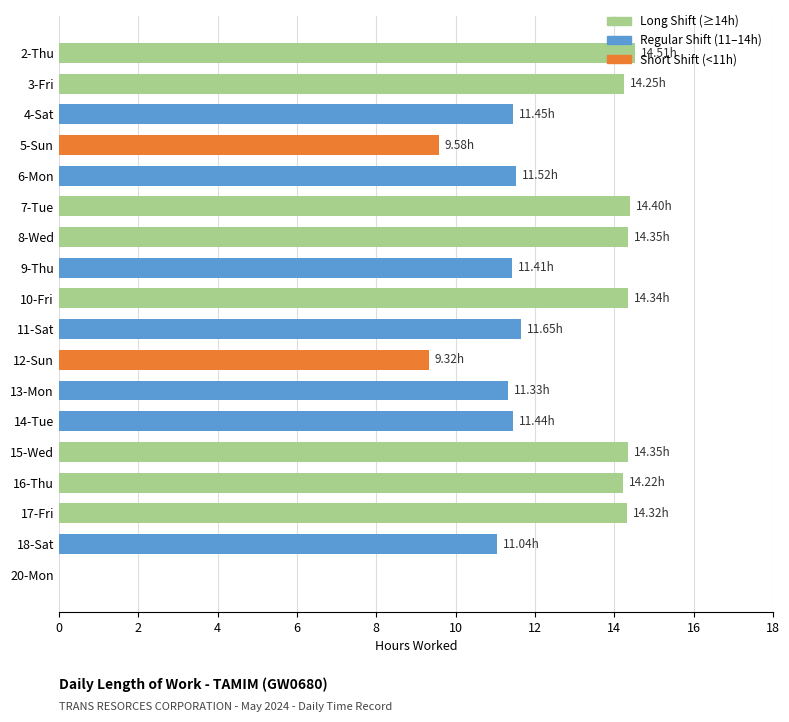

How many positive values are there?

17